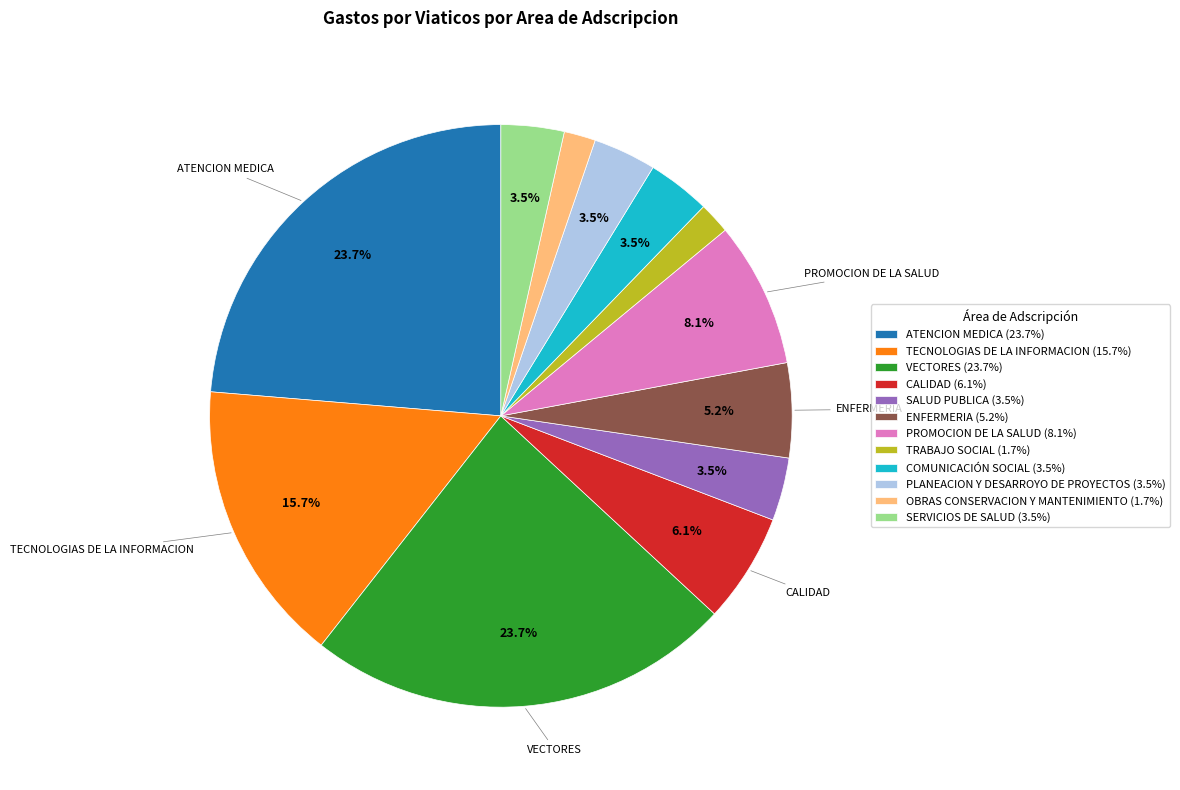

Does any single category account for the majority?

No